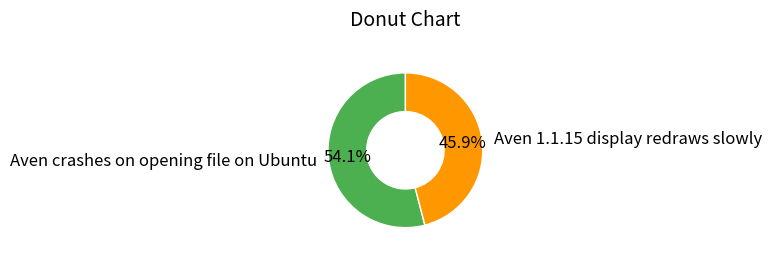

To the nearest percent, what portion does Aven 1.1.15 display redraws slowly represent?

46%